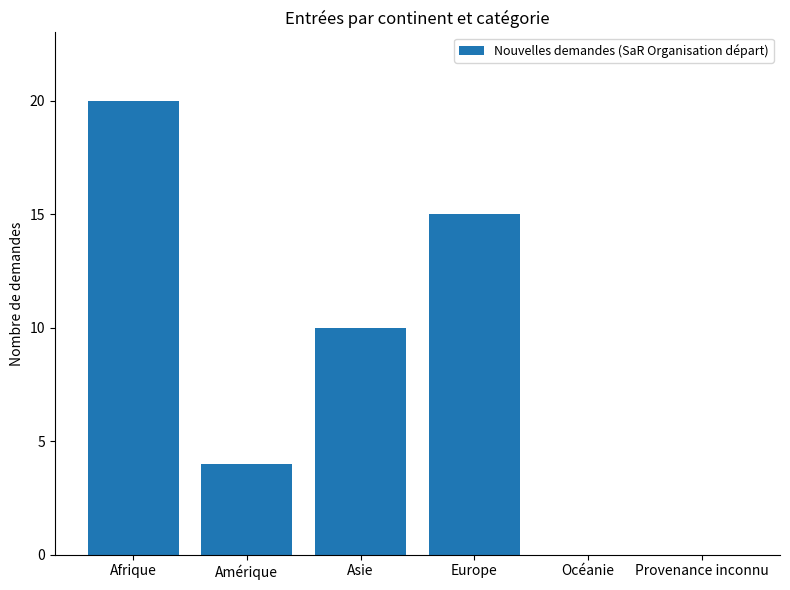

What is the difference between the values at Europe and Amérique?

11